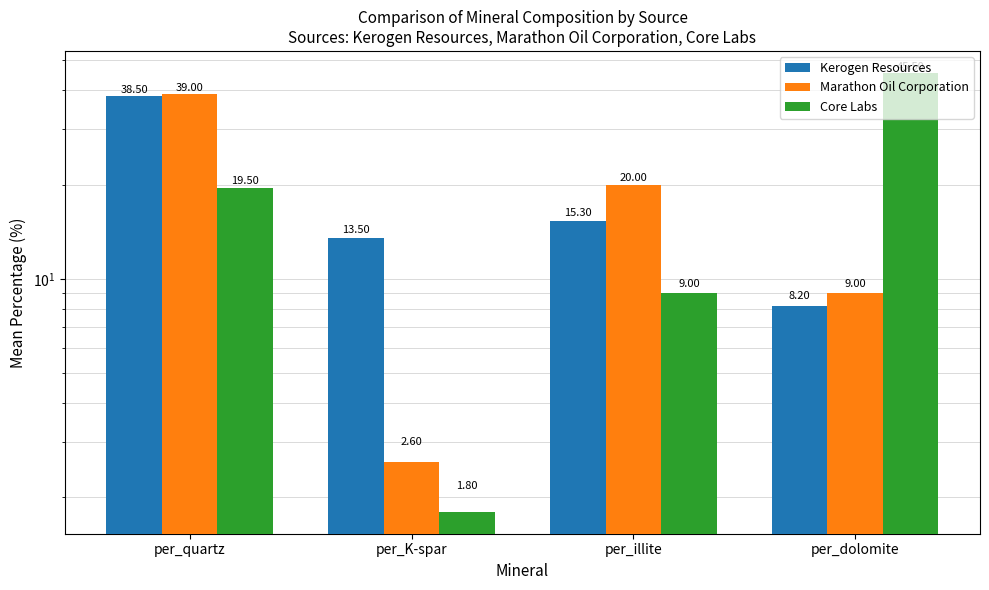

What is the total value across all series at per_quartz?

97.0